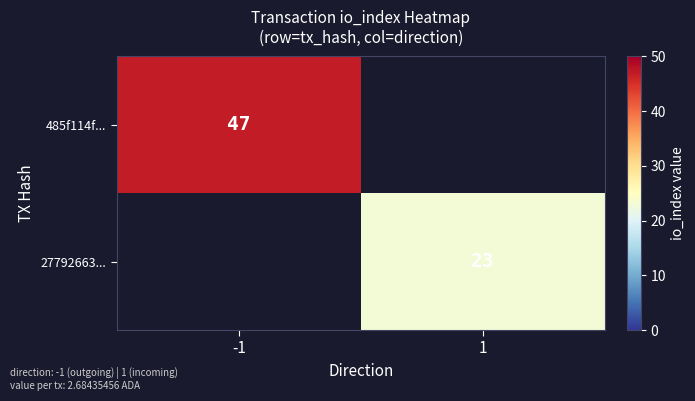

Between 1 and -1, which is larger?

-1